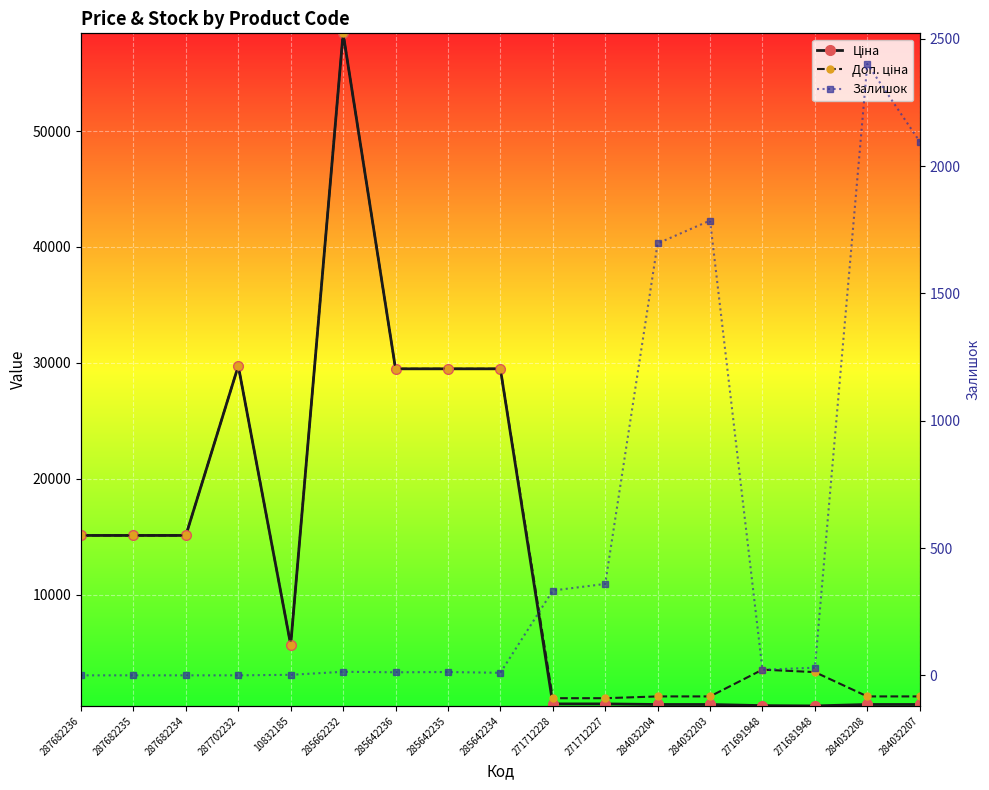

What is the greatest value displayed?

58426.5